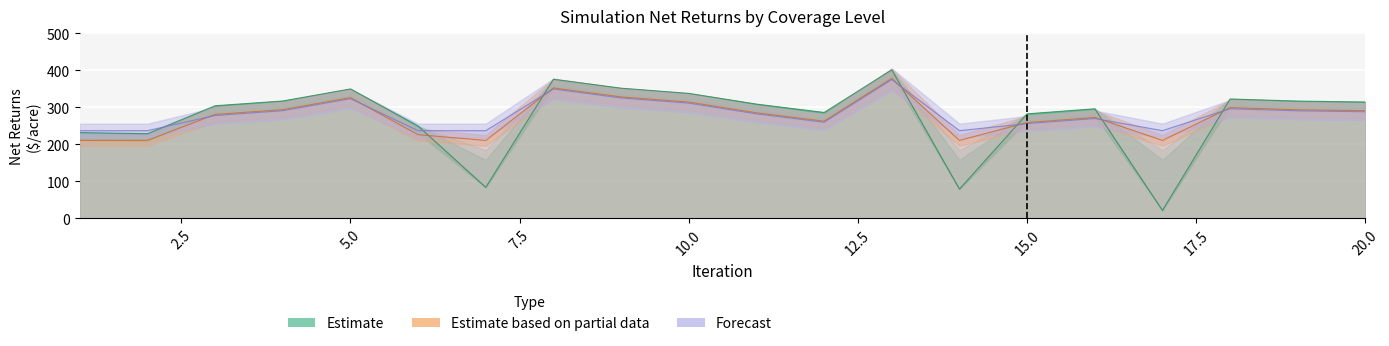

How many interior local valleys does the No Ins series have?

5